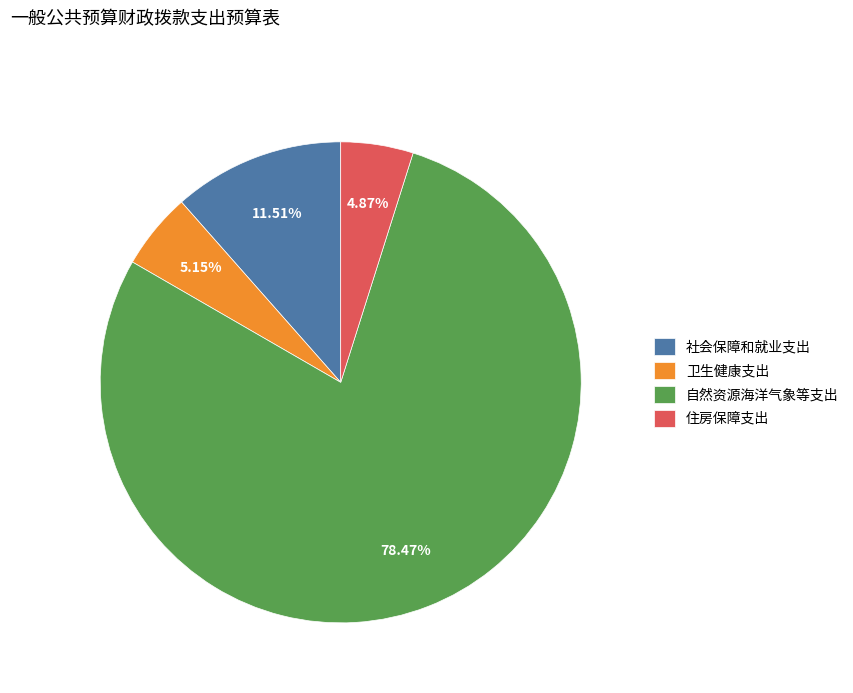

Which has a higher value, 住房保障支出 or 自然资源海洋气象等支出?

自然资源海洋气象等支出